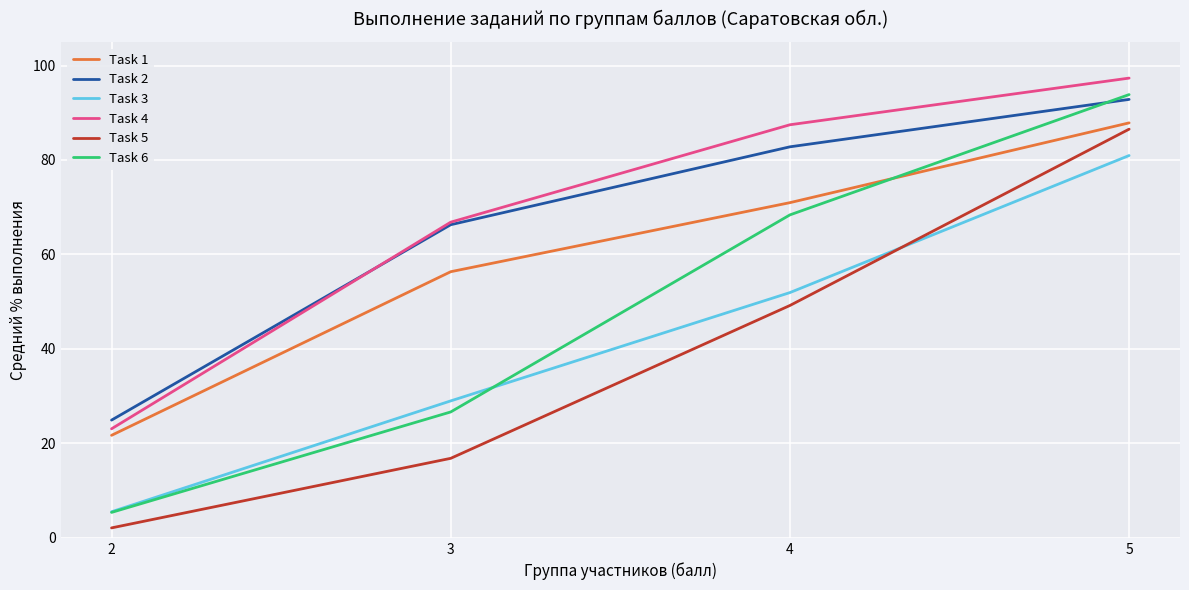

At which label is Task 4 closest to 60?

3